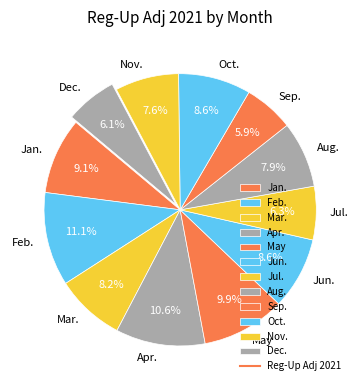

To the nearest percent, what is the average slice percentage?

8%